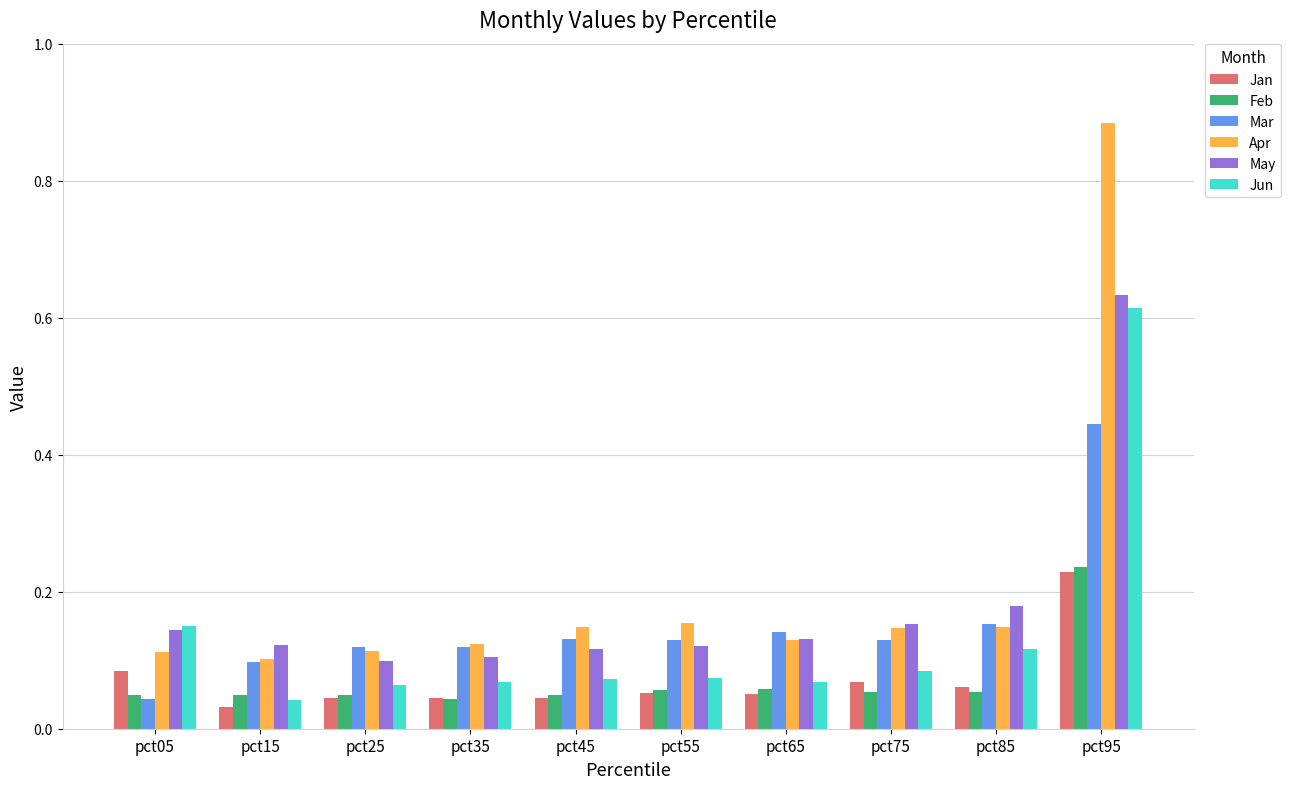

What are all the series names shown in the legend?

Jan, Feb, Mar, Apr, May, Jun